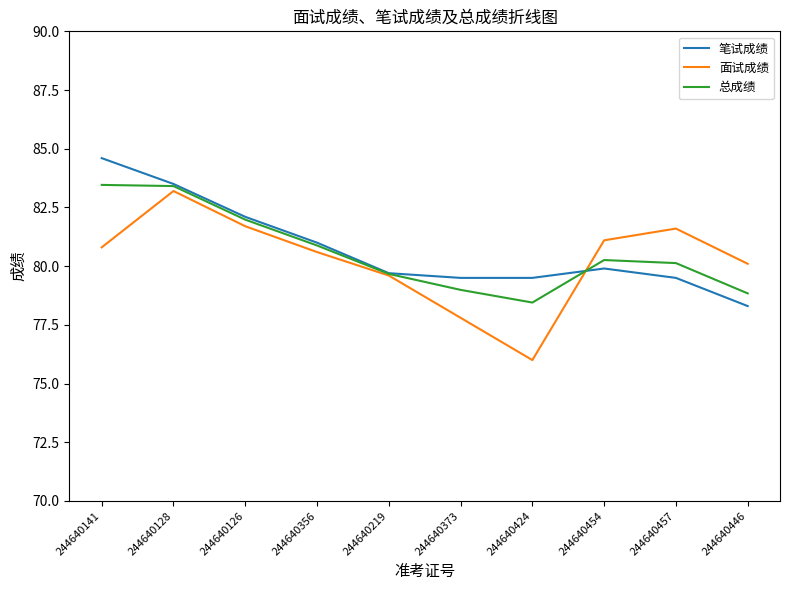

What is the sum of all 总成绩 values?

806.1